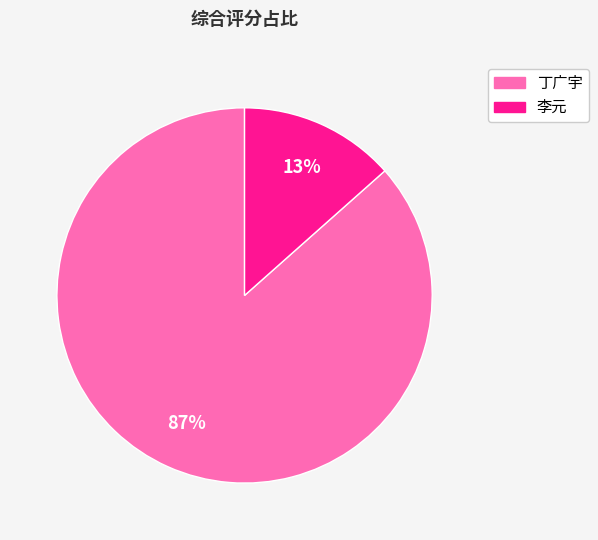

The 李元 slice represents 13% of the pie. True or false?

True